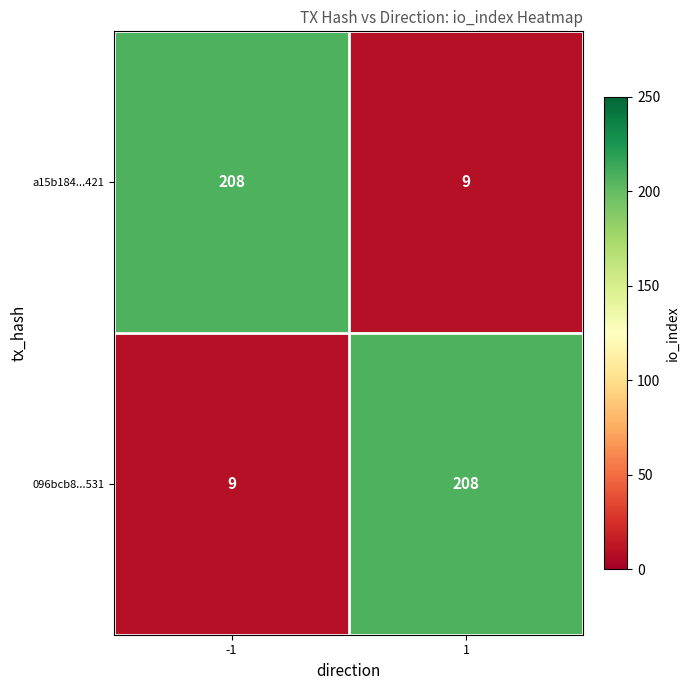

What is the spread (max minus min) of values at -1?

199